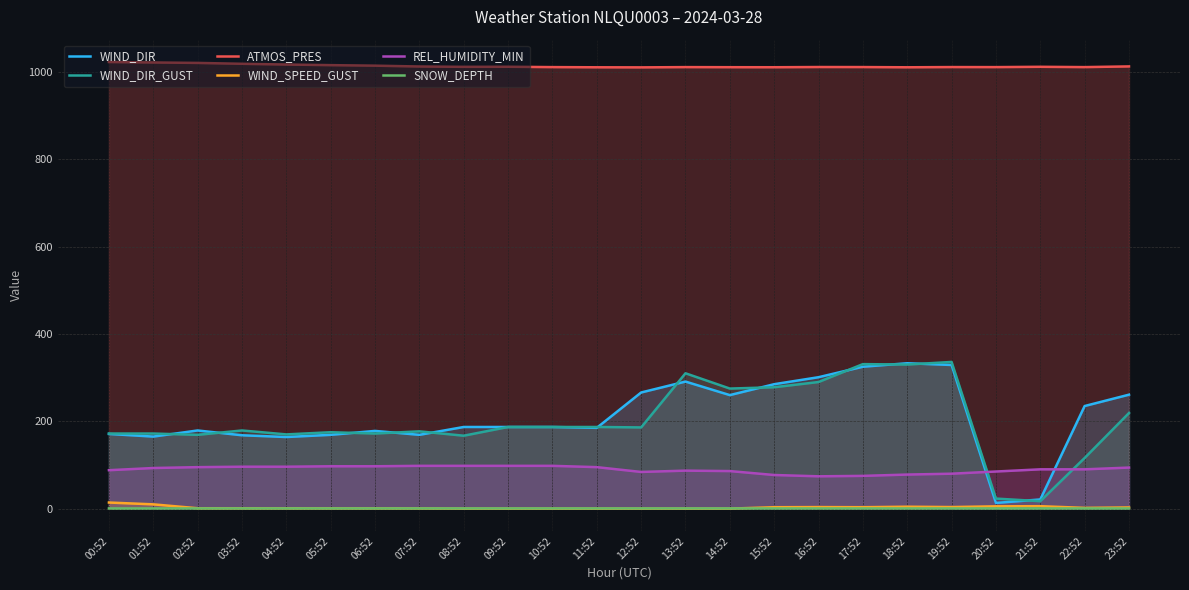

At which label is ATMOS_PRES closest to 1016?

05:52